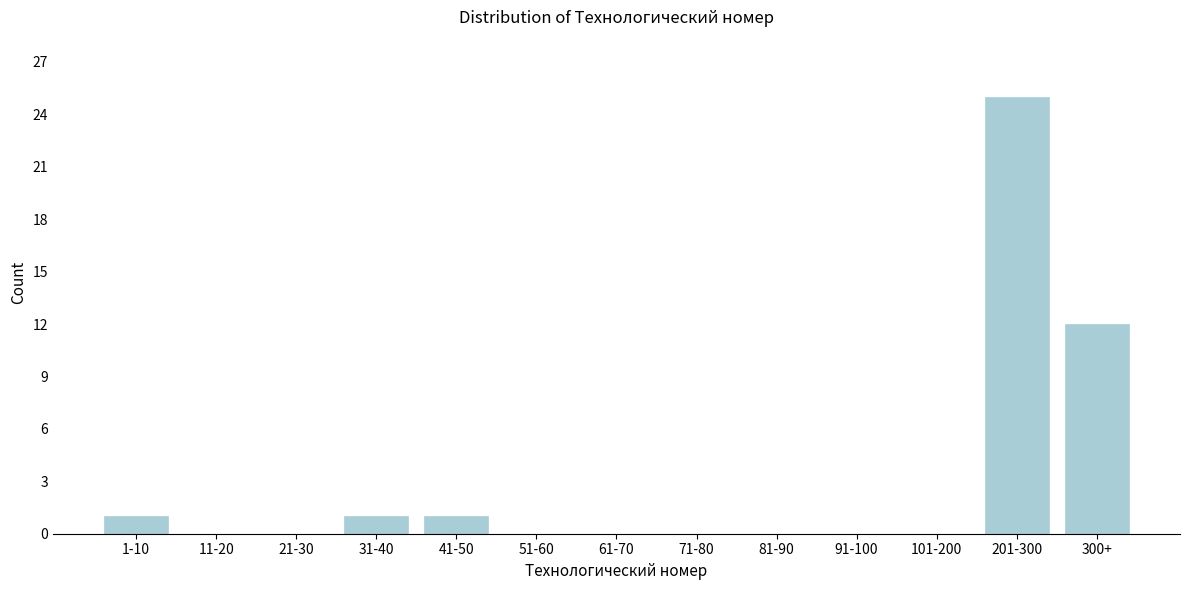

Reading left to right, extract all data points from this chart.

1-10=1	11-20=0	21-30=0	31-40=1	41-50=1	51-60=0	61-70=0	71-80=0	81-90=0	91-100=0	101-200=0	201-300=25	300+=12